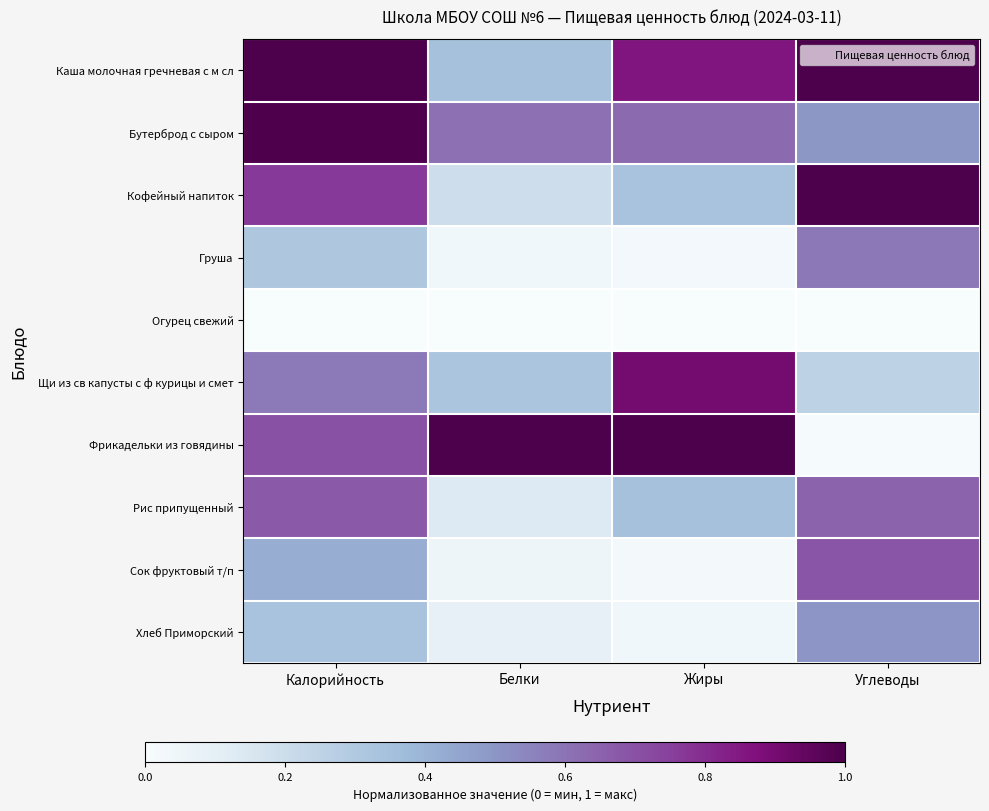

Which series has the widest spread of values?

Фрикадельки из говядины